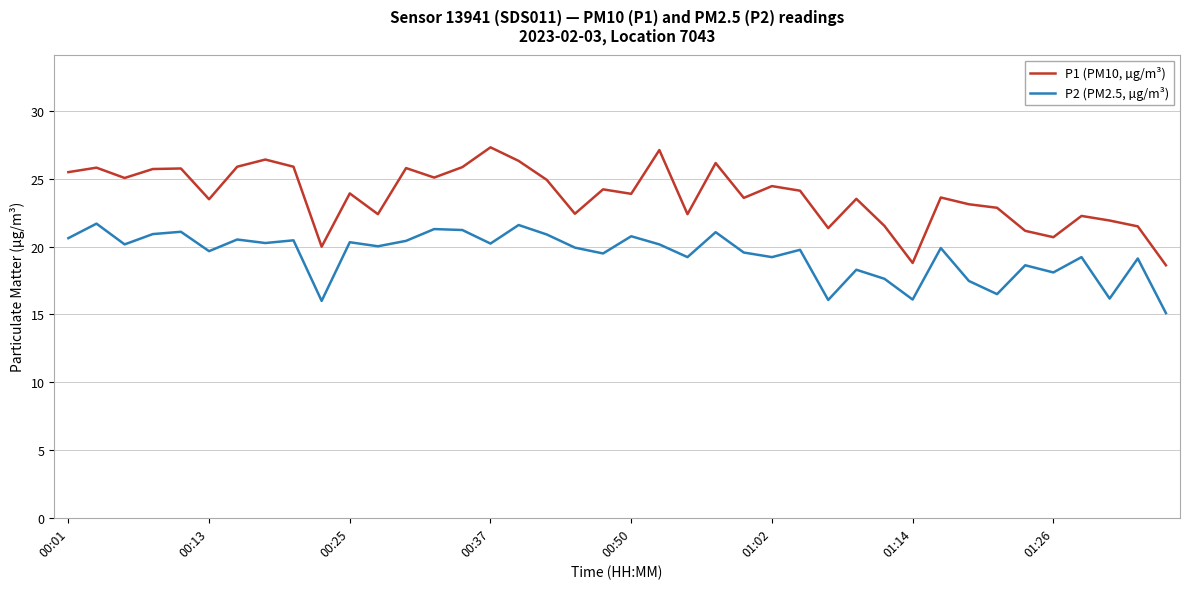

True or false: P1 (PM10, µg/m³) and P2 (PM2.5, µg/m³) cross at least once.

False